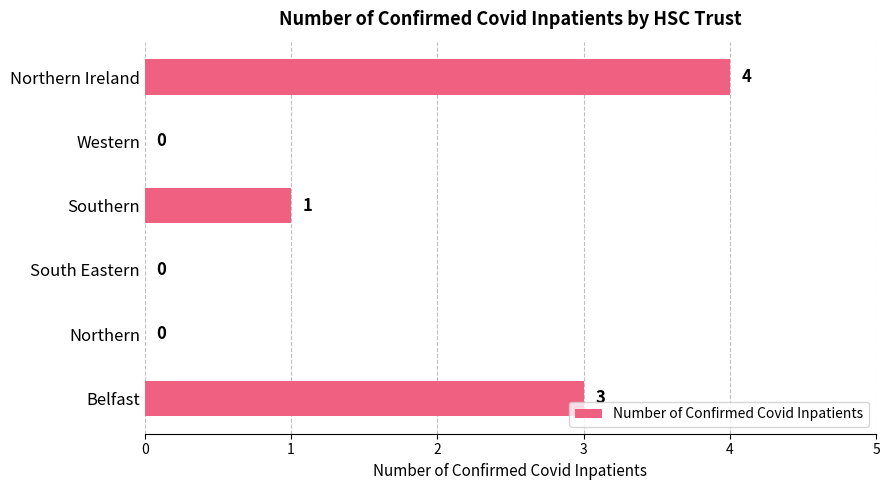

Count the number of data series in this chart.

1